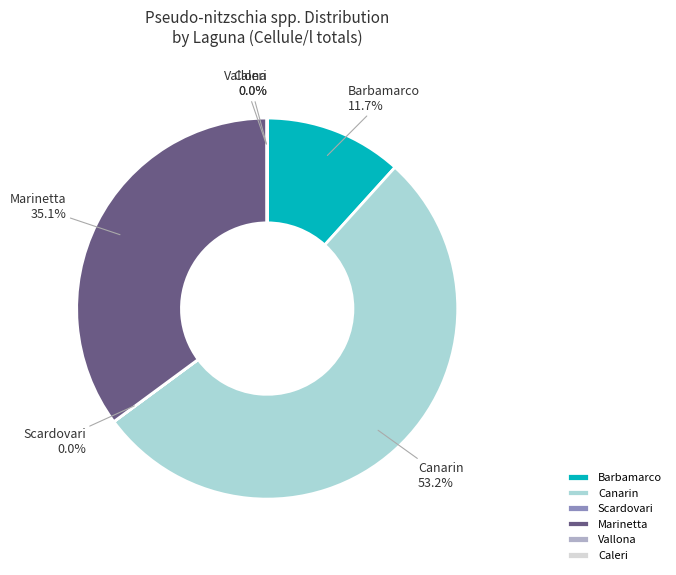

Which category has the biggest portion of the pie?

Canarin